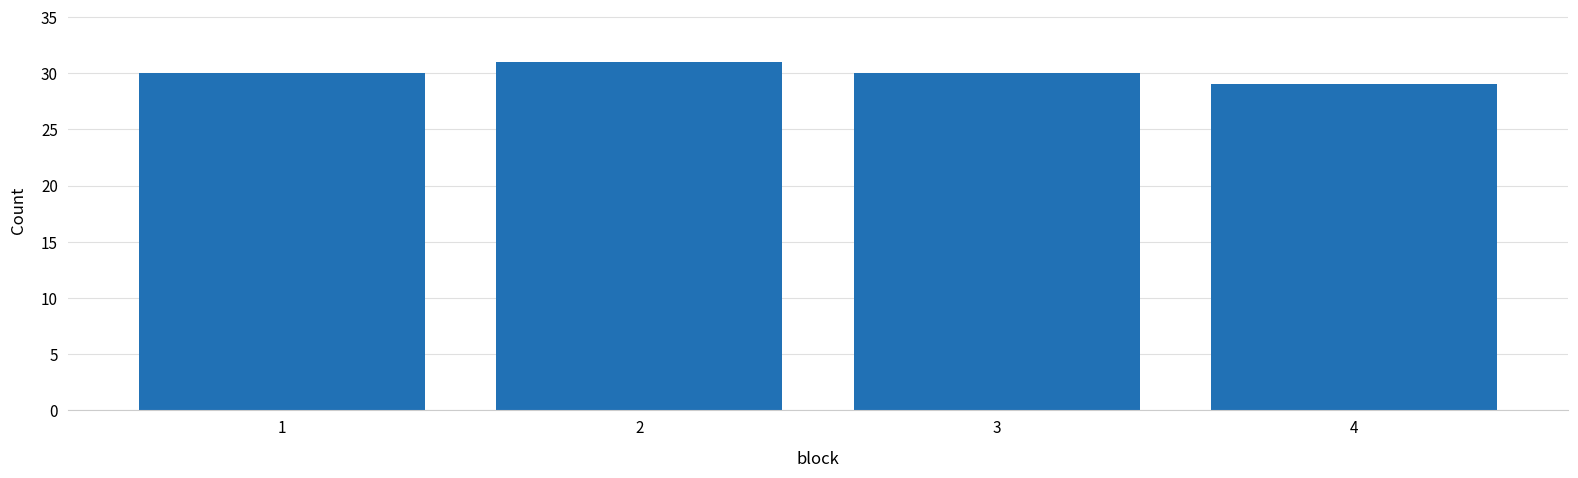

Reading left to right, what are all the values shown in this chart?

1=30	2=31	3=30	4=29